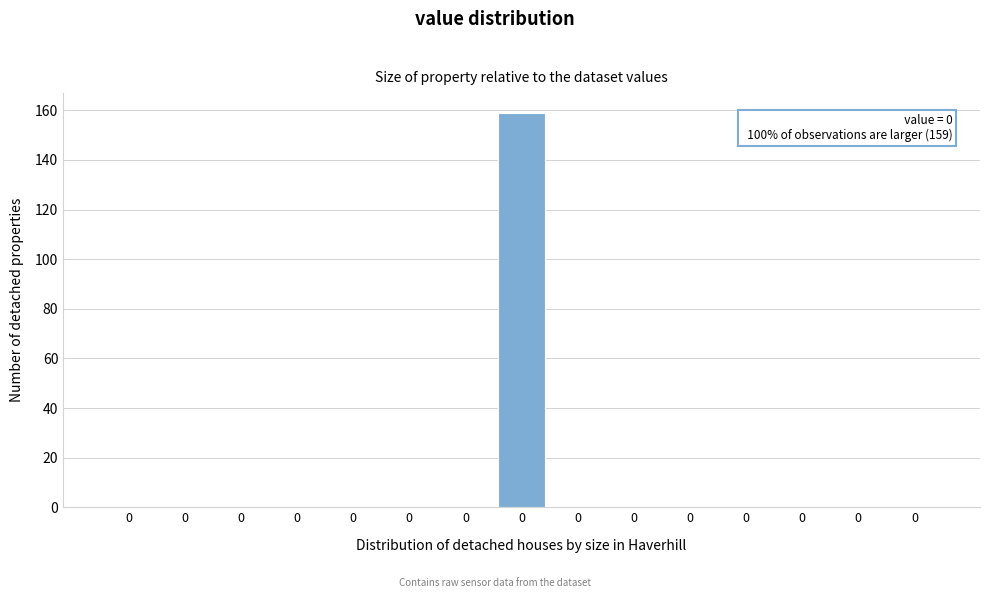

How many distinct data groups are displayed?

1